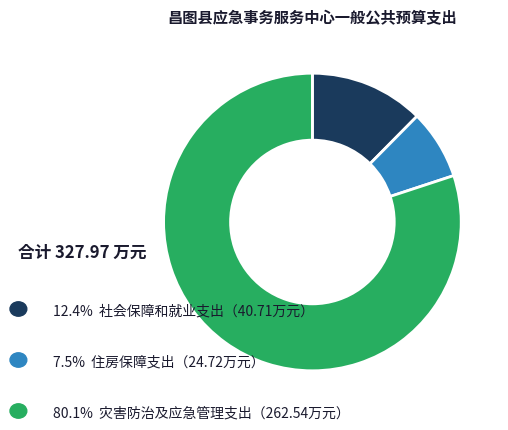

Does any single category account for the majority?

Yes